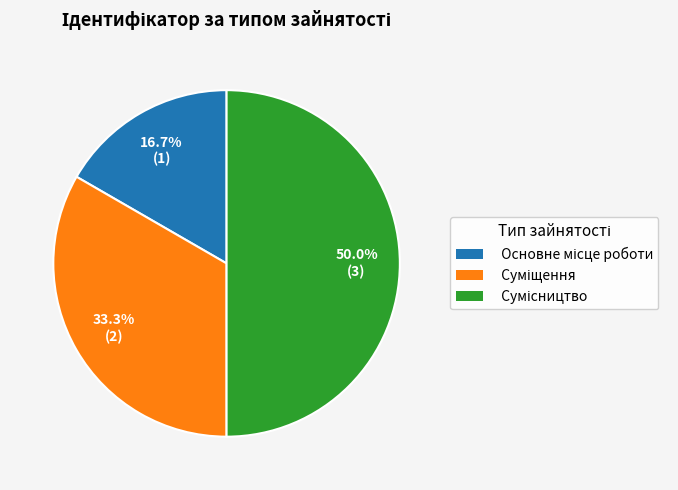

How many segments does this pie chart have?

3